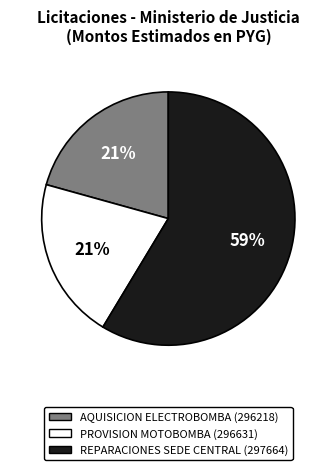

Does any single category account for the majority?

Yes